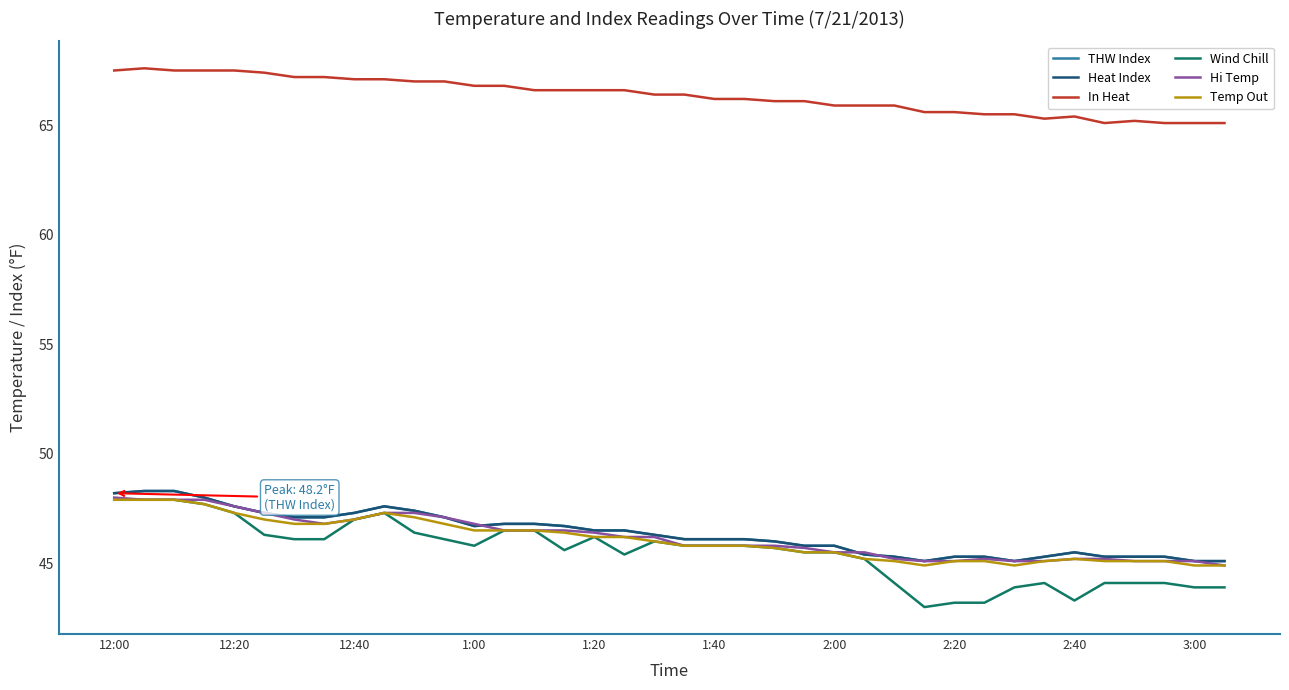

What is the value of the Temp Out point at the 31st from the left?

44.9